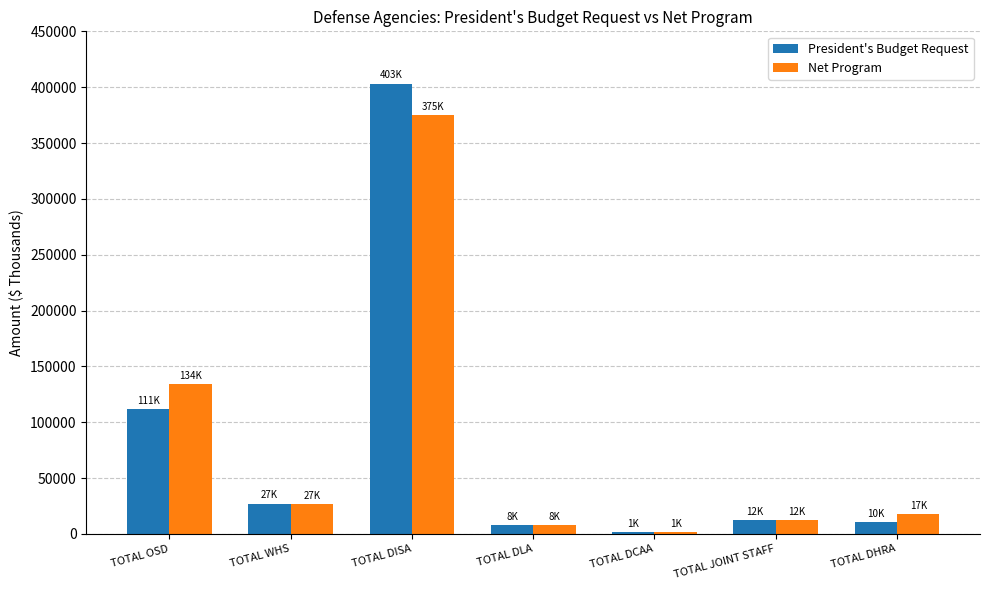

What is the label of the 4th bar from the right?

TOTAL DLA